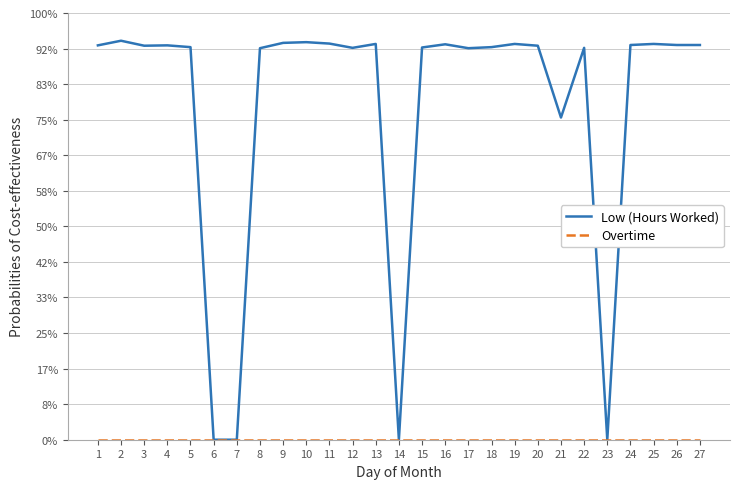

Does the chart display data point markers on the line(s)?

No